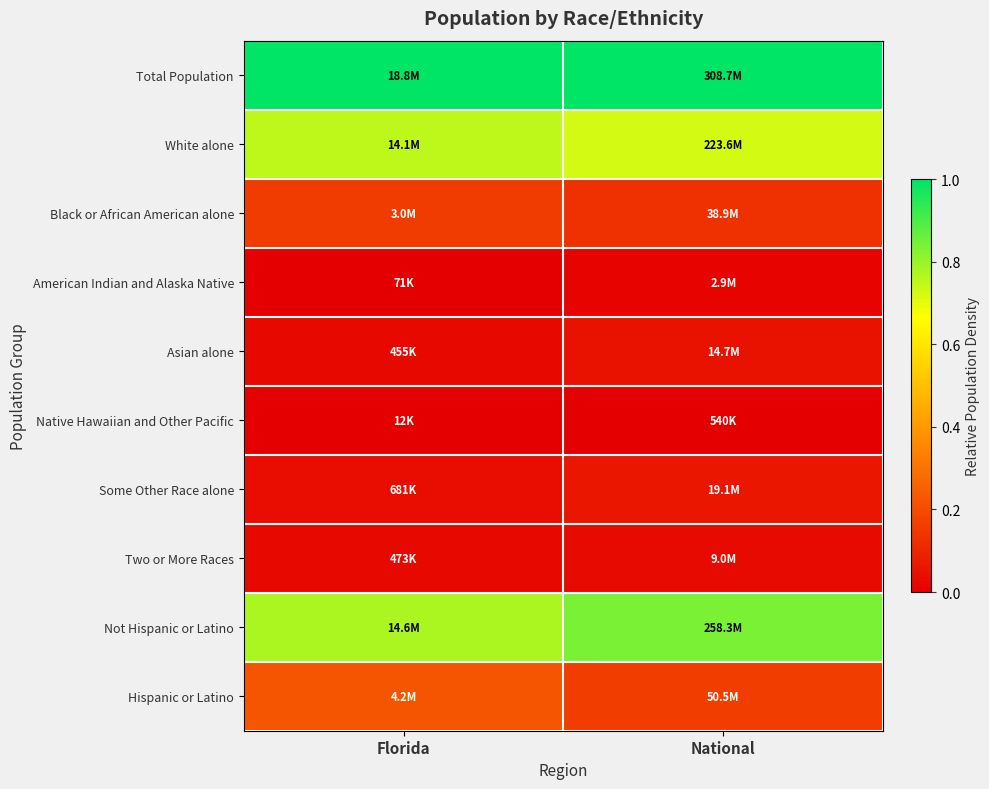

Reading left to right, transcribe all the data shown in this chart.

Total Population: Florida=1.0	National=1.0
White alone: Florida=0.8	National=0.7
Black or African American alone: Florida=0.2	National=0.1
American Indian and Alaska Native: Florida=0.0	National=0.0
Asian alone: Florida=0.0	National=0.0
Native Hawaiian and Other Pacific: Florida=0.0	National=0.0
Some Other Race alone: Florida=0.0	National=0.1
Two or More Races: Florida=0.0	National=0.0
Not Hispanic or Latino: Florida=0.8	National=0.8
Hispanic or Latino: Florida=0.2	National=0.2